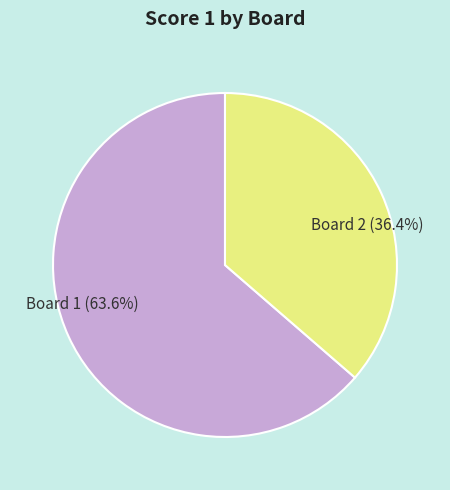

What percentage do Board 1 and Board 2 together represent?

100.0%